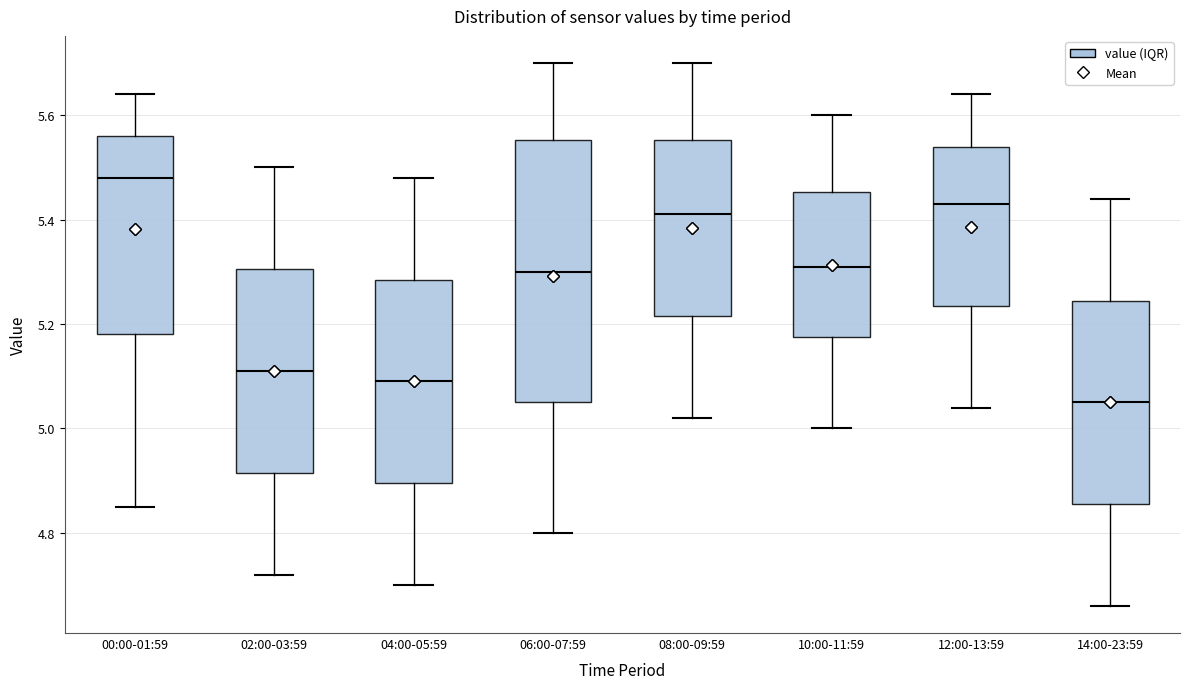

Which box's median line is the lowest?

14:00-23:59